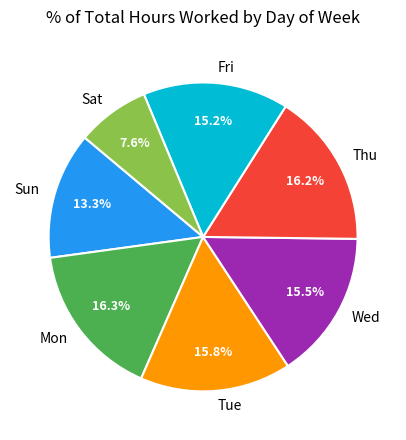

Count the number of slices in the pie.

7